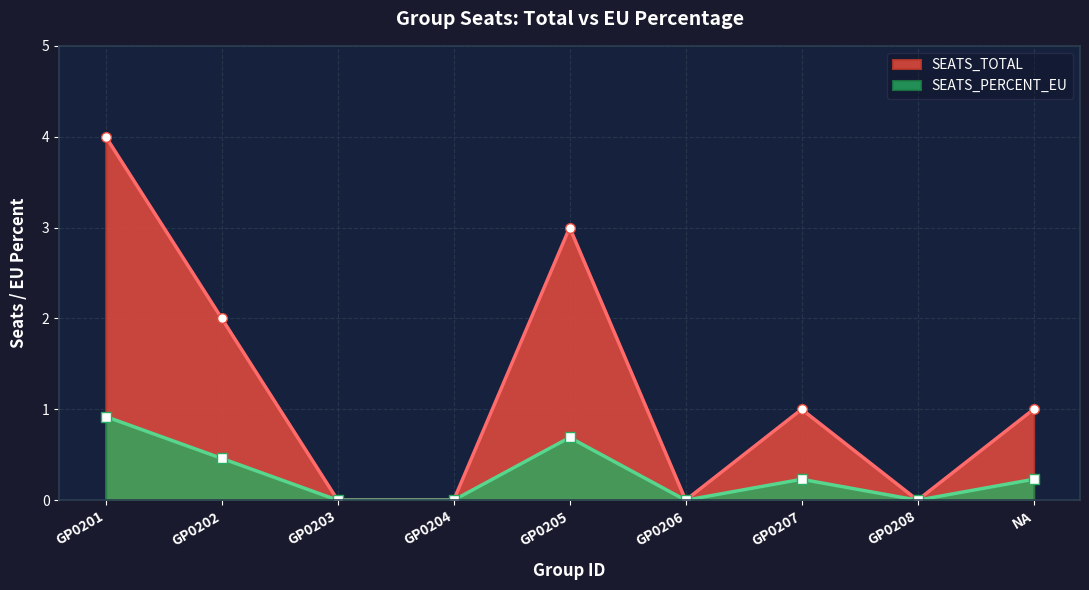

What value does the data have at GP0205?

3